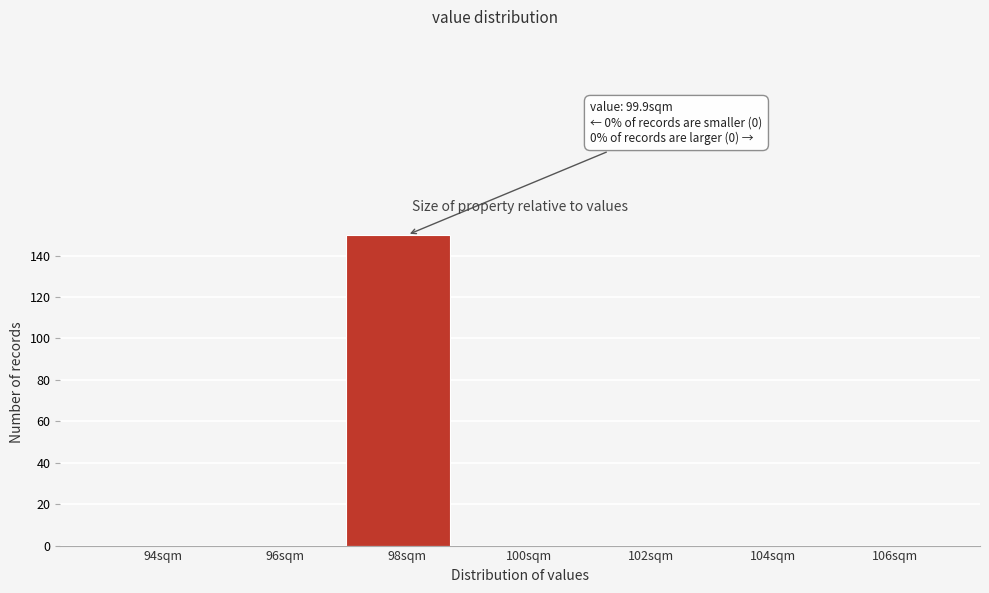

Reading left to right, extract all data points from this chart.

94sqm=0	96sqm=0	98sqm=150	100sqm=0	102sqm=0	104sqm=0	106sqm=0